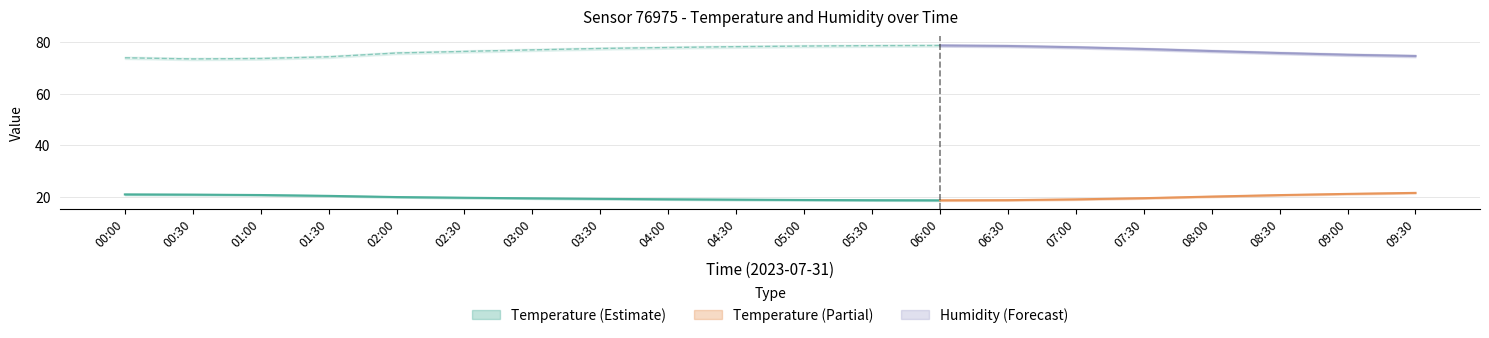

True or false: humidity_lower and humidity_upper cross at least once.

False